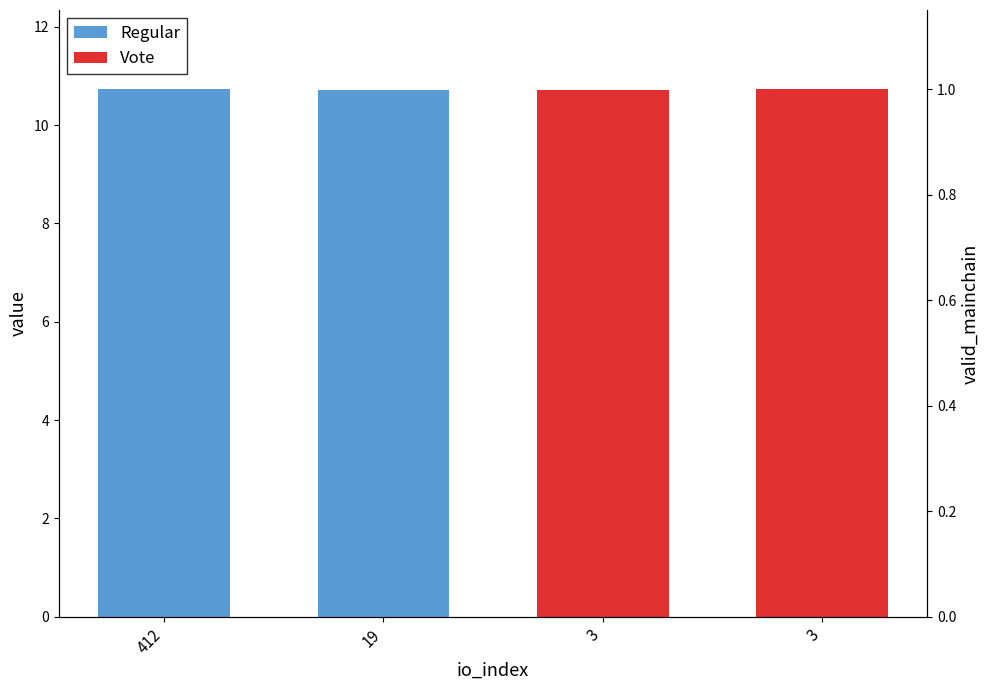

What is the value of the Regular bar at the 2nd from the left?

10.7